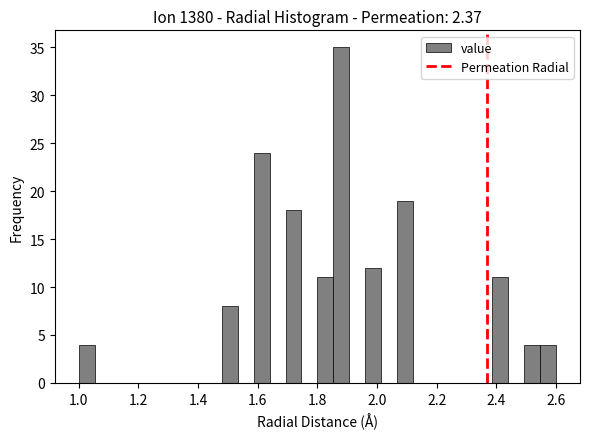

Read against the x-axis, roughly where is the centre of the tallest bar?

1.88